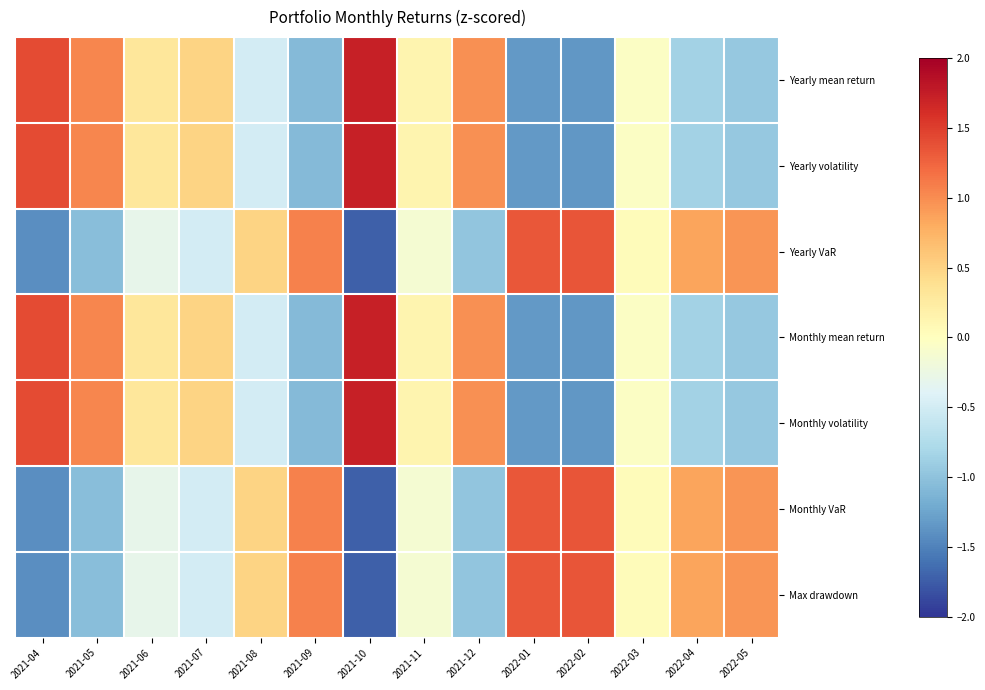

Reading right to left, what are all the values shown in this chart?

Yearly mean return: 2022-05=-0.9	2022-04=-0.9	2022-03=-0.0	2022-02=-1.4	2022-01=-1.3	2021-12=1.0	2021-11=0.1	2021-10=1.7	2021-09=-1.1	2021-08=-0.5	2021-07=0.5	2021-06=0.3	2021-05=1.0	2021-04=1.4
Yearly volatility: 2022-05=-0.9	2022-04=-0.9	2022-03=-0.0	2022-02=-1.4	2022-01=-1.3	2021-12=1.0	2021-11=0.1	2021-10=1.7	2021-09=-1.1	2021-08=-0.5	2021-07=0.5	2021-06=0.3	2021-05=1.0	2021-04=1.4
Yearly VaR: 2022-05=0.9	2022-04=0.9	2022-03=0.0	2022-02=1.4	2022-01=1.3	2021-12=-1.0	2021-11=-0.1	2021-10=-1.7	2021-09=1.1	2021-08=0.5	2021-07=-0.5	2021-06=-0.3	2021-05=-1.0	2021-04=-1.4
Monthly mean return: 2022-05=-0.9	2022-04=-0.9	2022-03=-0.0	2022-02=-1.4	2022-01=-1.3	2021-12=1.0	2021-11=0.1	2021-10=1.7	2021-09=-1.1	2021-08=-0.5	2021-07=0.5	2021-06=0.3	2021-05=1.0	2021-04=1.4
Monthly volatility: 2022-05=-0.9	2022-04=-0.9	2022-03=-0.0	2022-02=-1.4	2022-01=-1.3	2021-12=1.0	2021-11=0.1	2021-10=1.7	2021-09=-1.1	2021-08=-0.5	2021-07=0.5	2021-06=0.3	2021-05=1.0	2021-04=1.4
Monthly VaR: 2022-05=0.9	2022-04=0.9	2022-03=0.0	2022-02=1.4	2022-01=1.3	2021-12=-1.0	2021-11=-0.1	2021-10=-1.7	2021-09=1.1	2021-08=0.5	2021-07=-0.5	2021-06=-0.3	2021-05=-1.0	2021-04=-1.4
Max drawdown: 2022-05=0.9	2022-04=0.9	2022-03=0.0	2022-02=1.4	2022-01=1.3	2021-12=-1.0	2021-11=-0.1	2021-10=-1.7	2021-09=1.1	2021-08=0.5	2021-07=-0.5	2021-06=-0.3	2021-05=-1.0	2021-04=-1.4